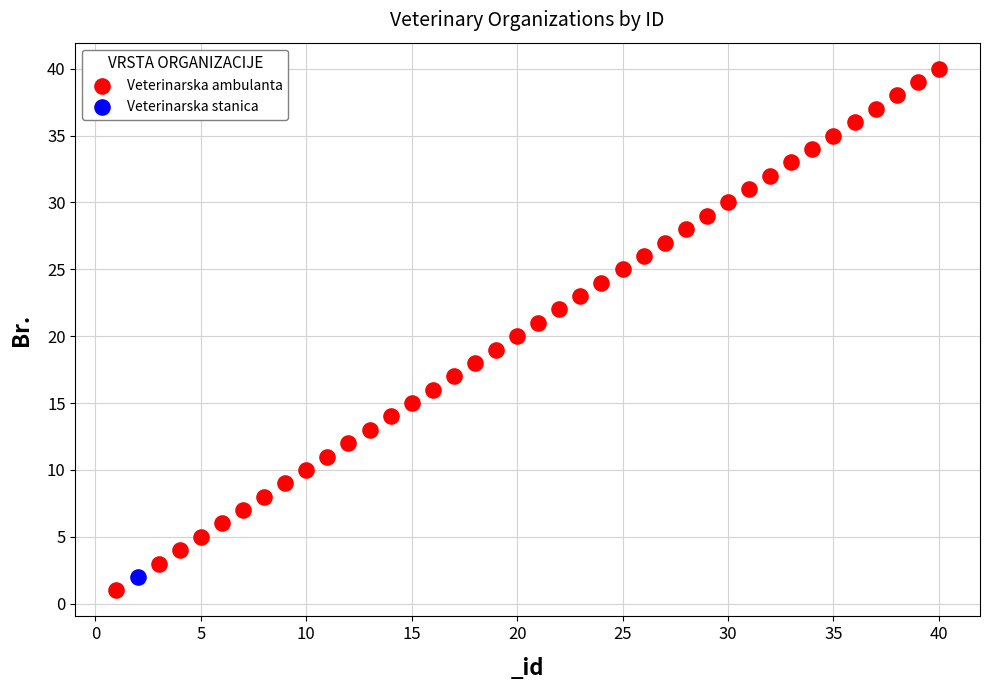

What are all the series names shown in the legend?

Veterinarska ambulanta, Veterinarska stanica